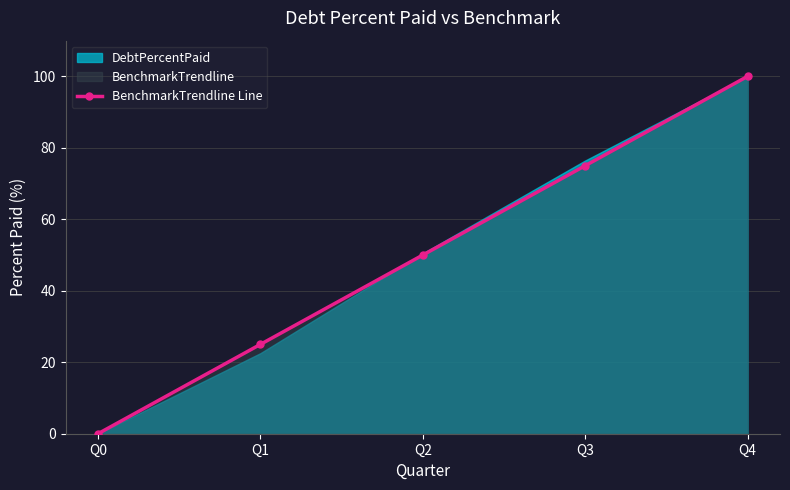

The value at Q4 is 100. True or false?

True